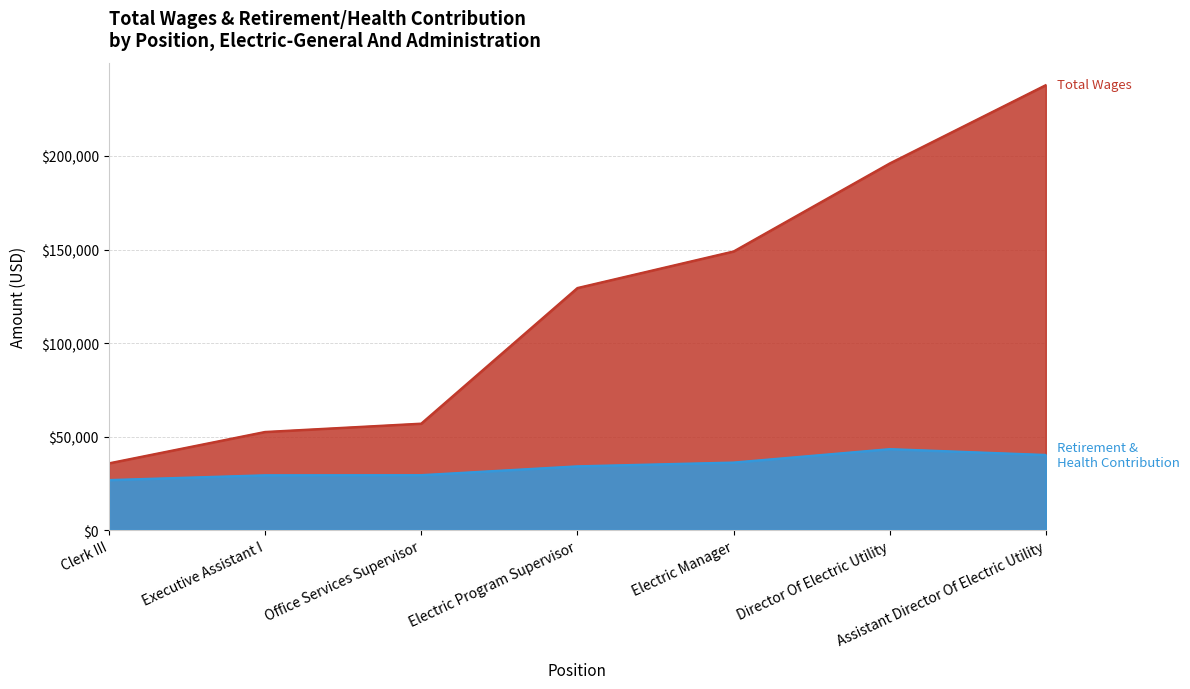

True or false: Total Wages and Total Retirement & Health Contribution intersect in this chart.

False